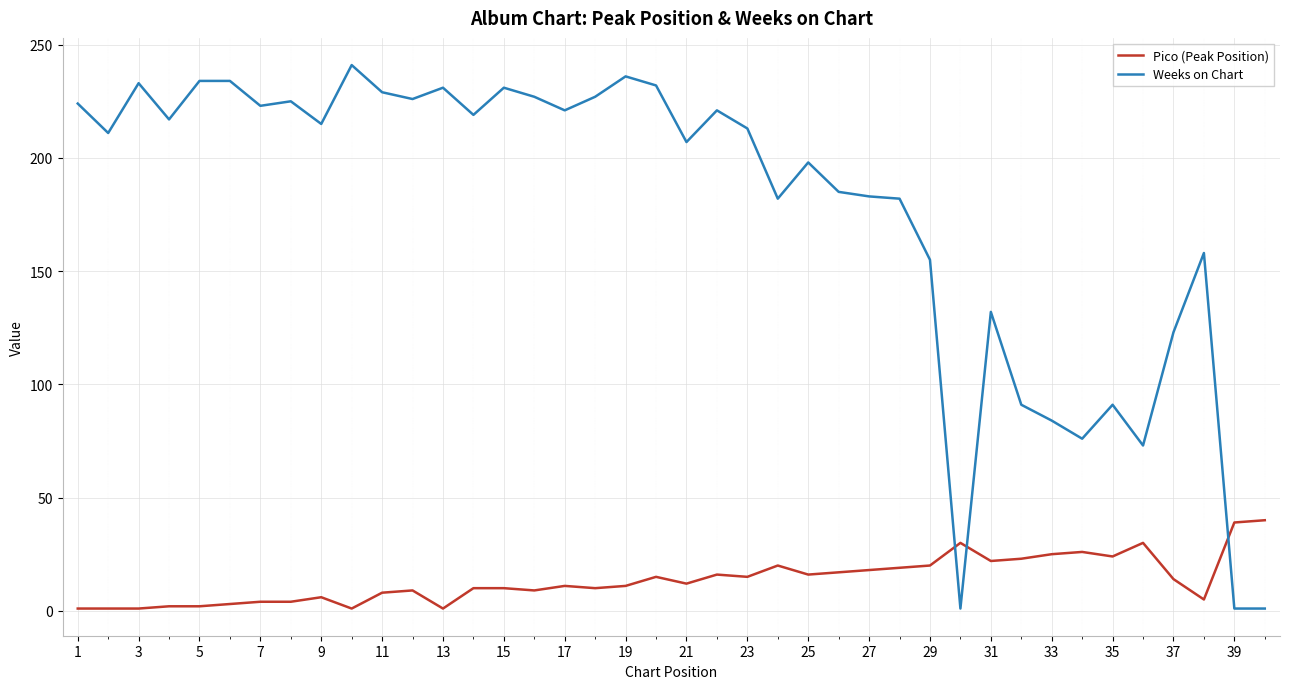

What is the maximum value shown in the chart?

241